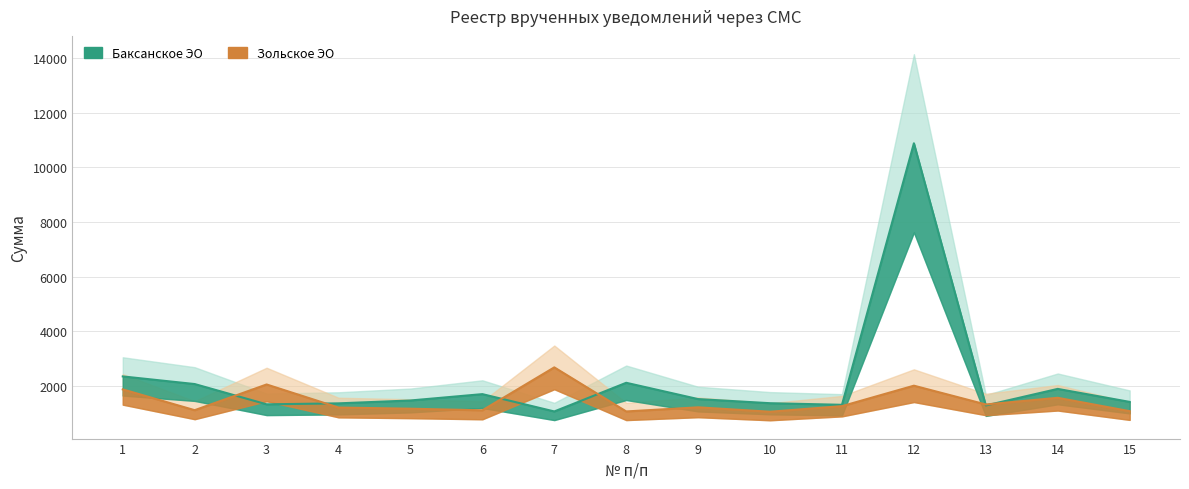

At which category does Баксанское ЭО reach its first local valley?

3